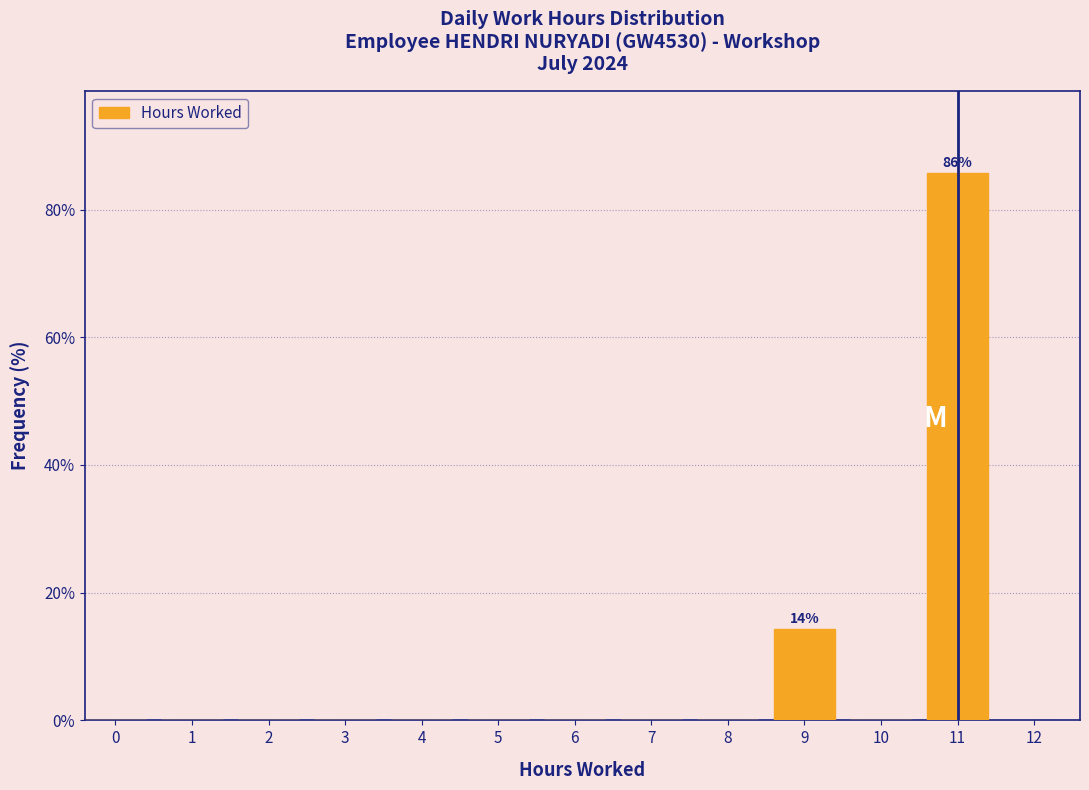

Reading left to right, extract all data points from this chart.

0=0.0	1=0.0	2=0.0	3=0.0	4=0.0	5=0.0	6=0.0	7=0.0	8=0.0	9=14.3	10=0.0	11=85.7